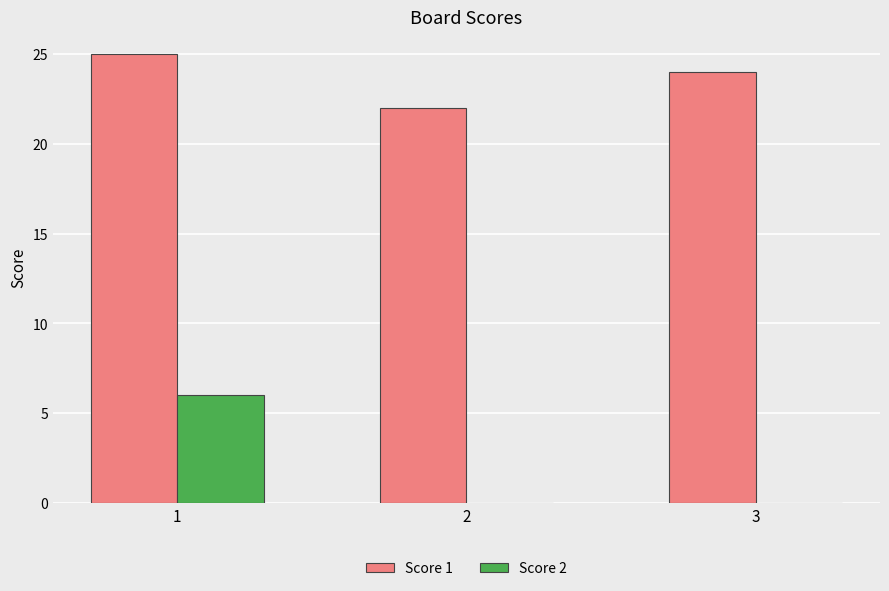

Does the chart contain stacked bars?

No